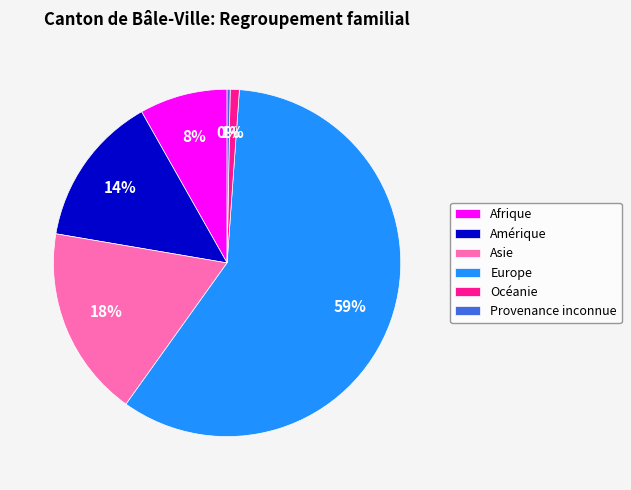

Combined, do Europe and Amérique account for over 50%?

Yes